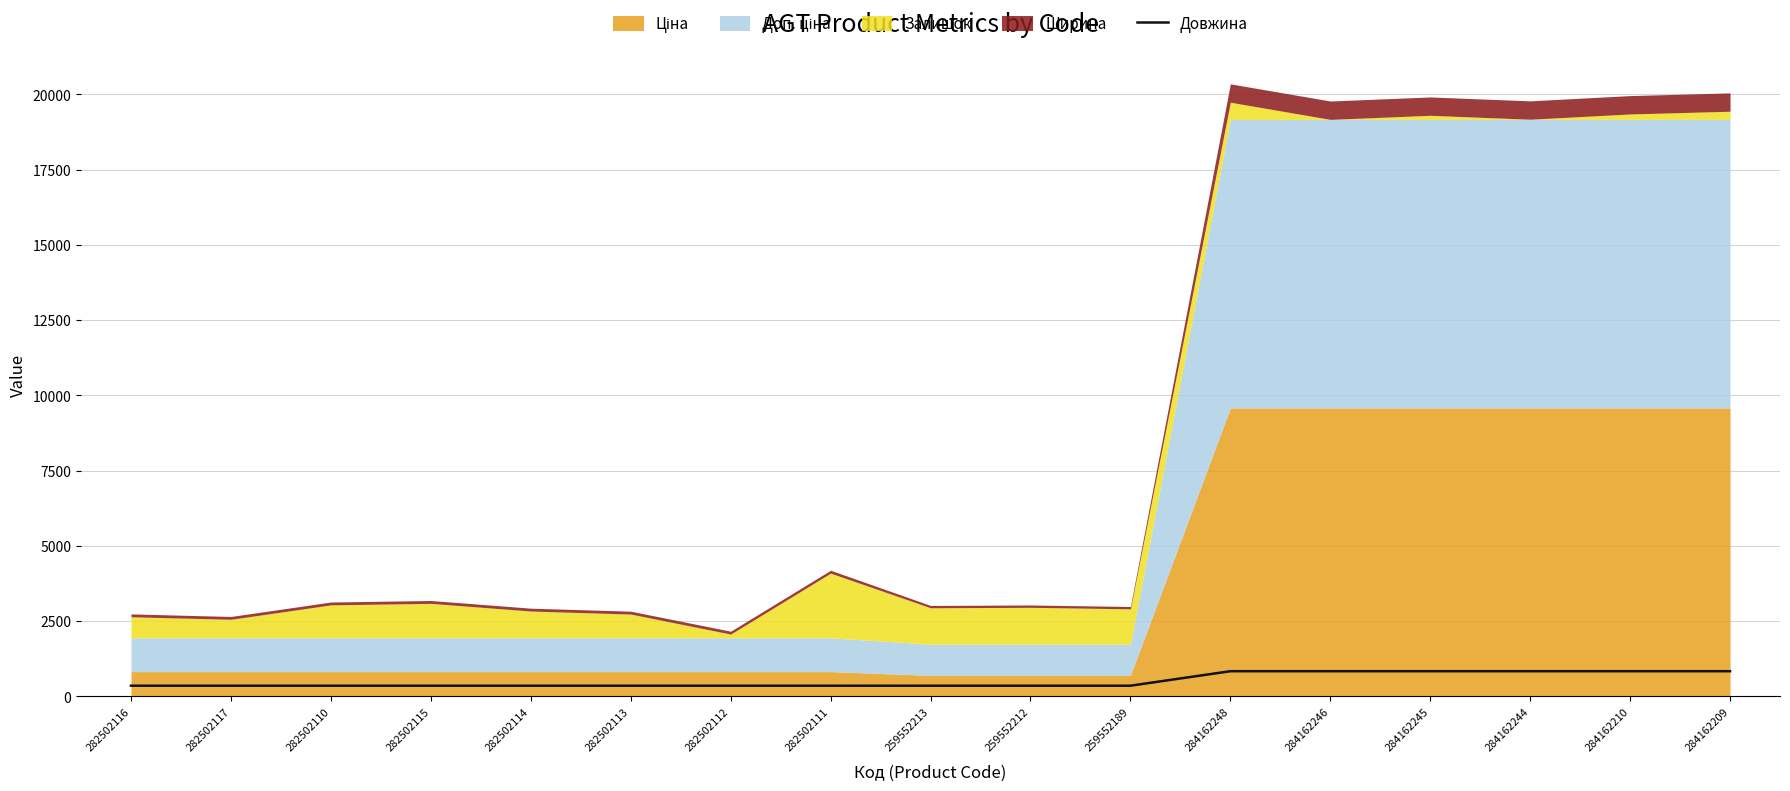

What is the difference between the second highest and second lowest values?

481.5